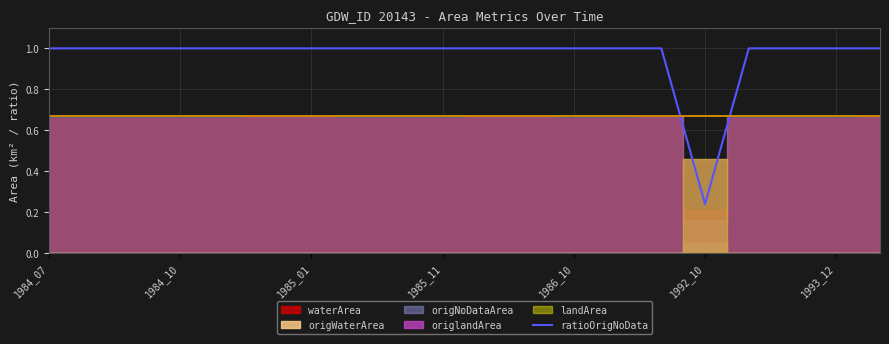

At which label is ratioOrigNoData closest to 0?

1992_10